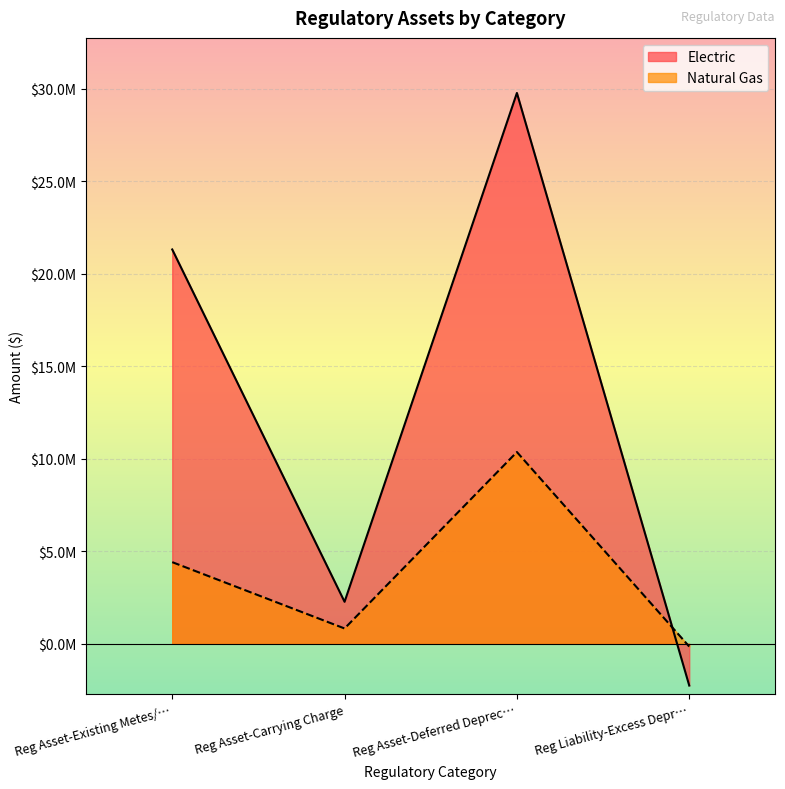

Where do Electric and Natural Gas first cross each other?

Reg Asset-Deferred Deprec… and Reg Liability-Excess Depr…